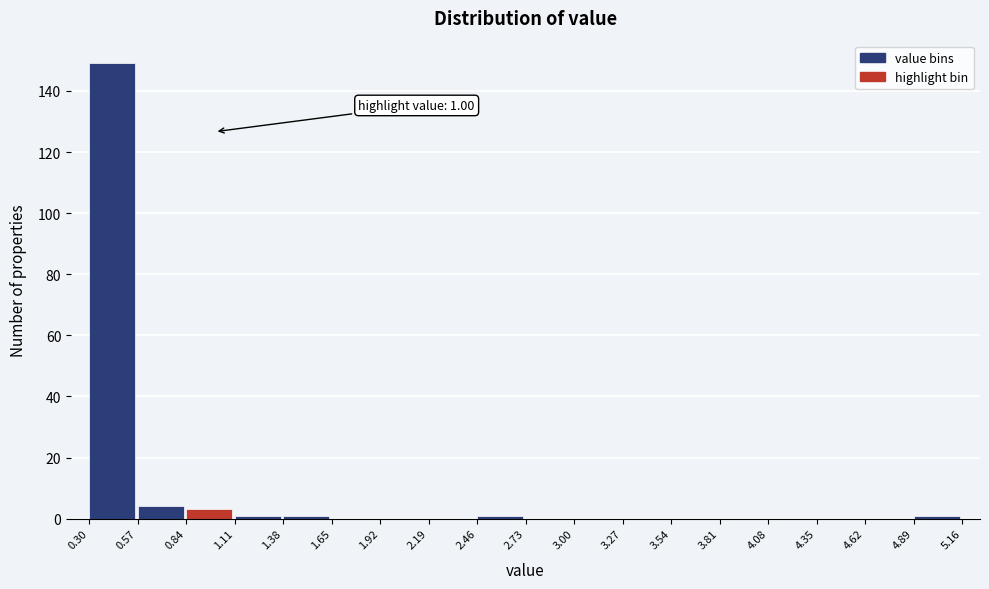

Which range on the x-axis has the tallest bar?

0.30 to 0.57